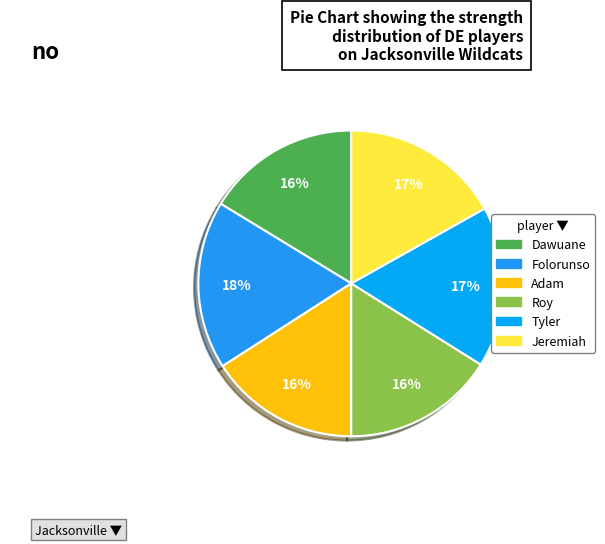

Which has a higher value, Tyler or Roy?

Tyler